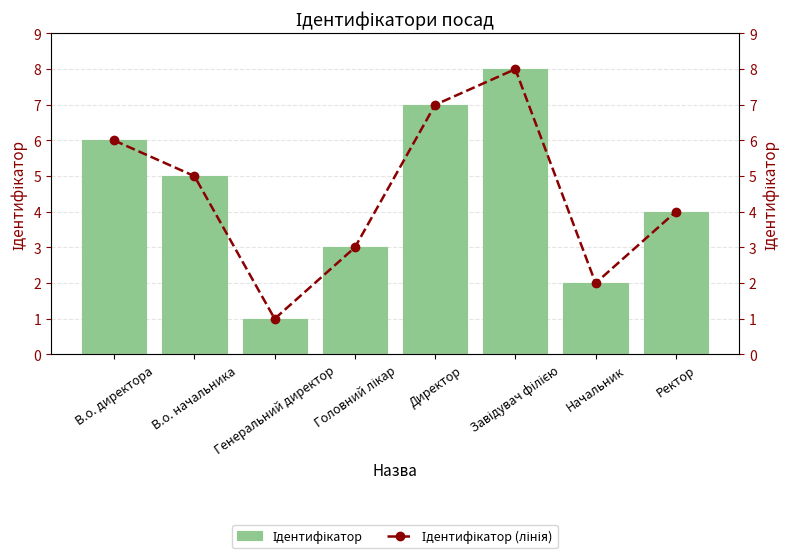

Reading left to right, extract all data points from this chart.

Ідентифікатор: В.о. директора=6	В.о. начальника=5	Генеральний директор=1	Головний лікар=3	Директор=7	Завідувач філією=8	Начальник=2	Ректор=4
Ідентифікатор (лінія): В.о. директора=6	В.о. начальника=5	Генеральний директор=1	Головний лікар=3	Директор=7	Завідувач філією=8	Начальник=2	Ректор=4